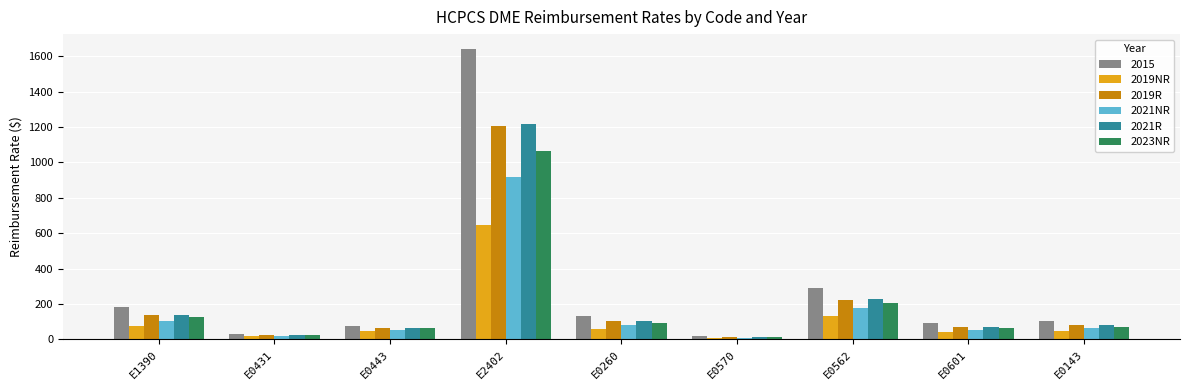

What is the difference between the maximum and minimum values in the 2019NR series?

641.8